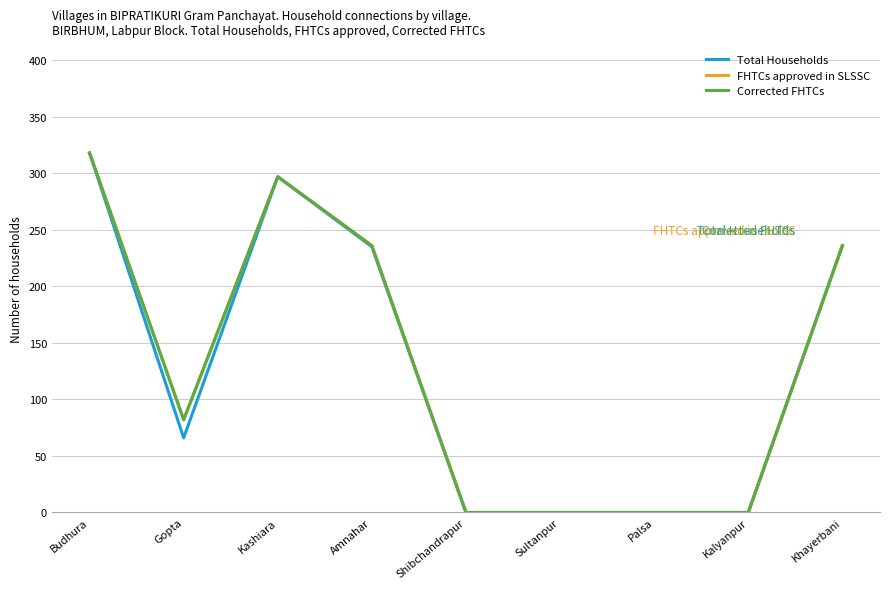

Reading left to right, transcribe all the data shown in this chart.

Total Households: Budhura=318	Gopta=66	Kashiara=297	Amnahar=235	Shibchandrapur=0	Sultanpur=0	Palsa=0	Kalyanpur=0	Khayerbani=236
FHTCs approved in SLSSC: Budhura=318	Gopta=82	Kashiara=297	Amnahar=236	Shibchandrapur=0	Sultanpur=0	Palsa=0	Kalyanpur=0	Khayerbani=236
Corrected FHTCs: Budhura=318	Gopta=82	Kashiara=297	Amnahar=236	Shibchandrapur=0	Sultanpur=0	Palsa=0	Kalyanpur=0	Khayerbani=236